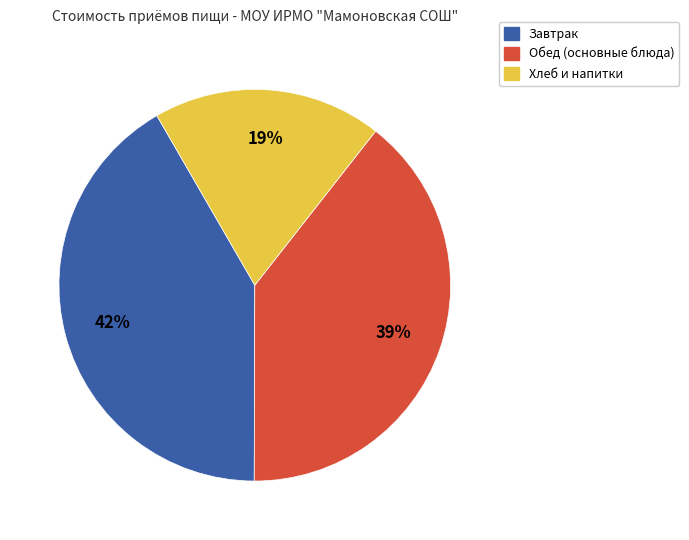

Is it true that Хлеб и напитки is 19% of the pie?

True